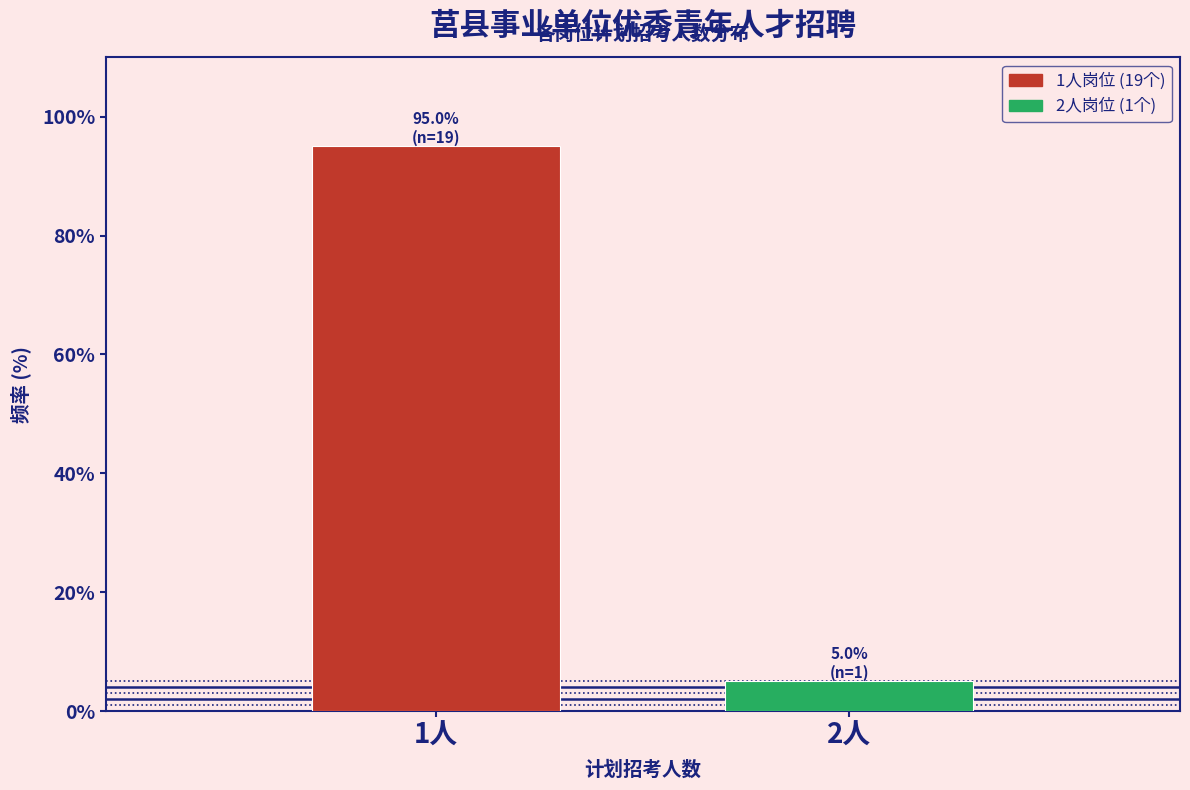

Reading left to right, list all the values displayed in this chart.

1人=95	2人=5